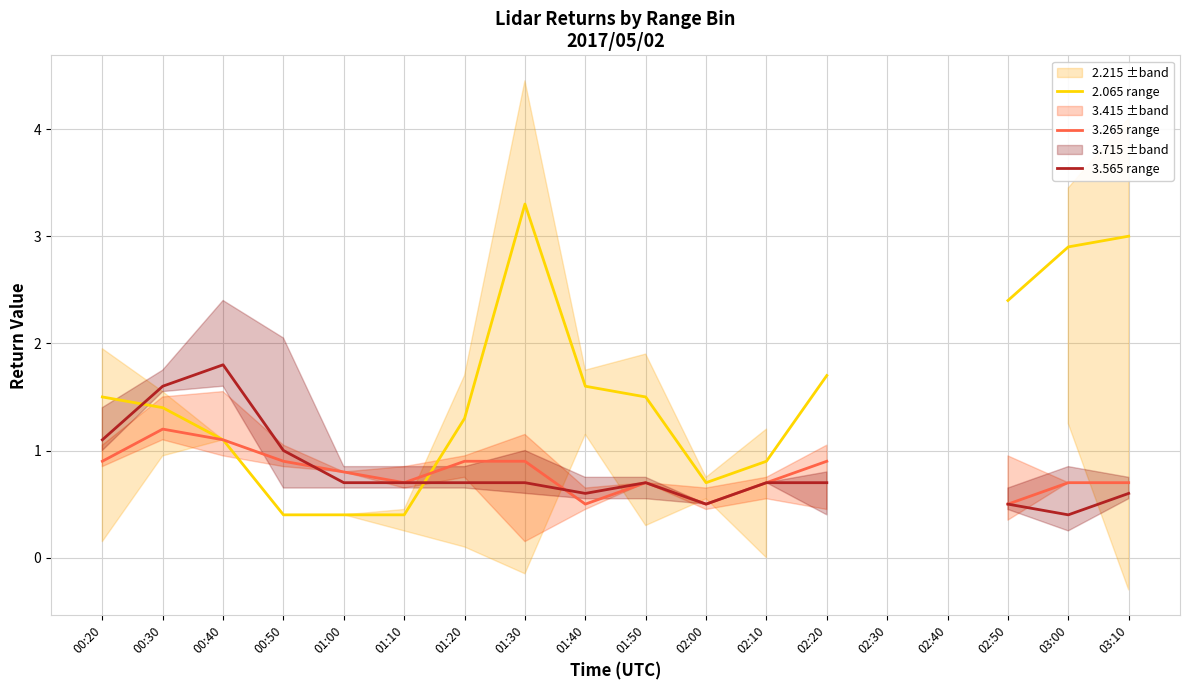

What is the maximum value shown in the chart?

3.3